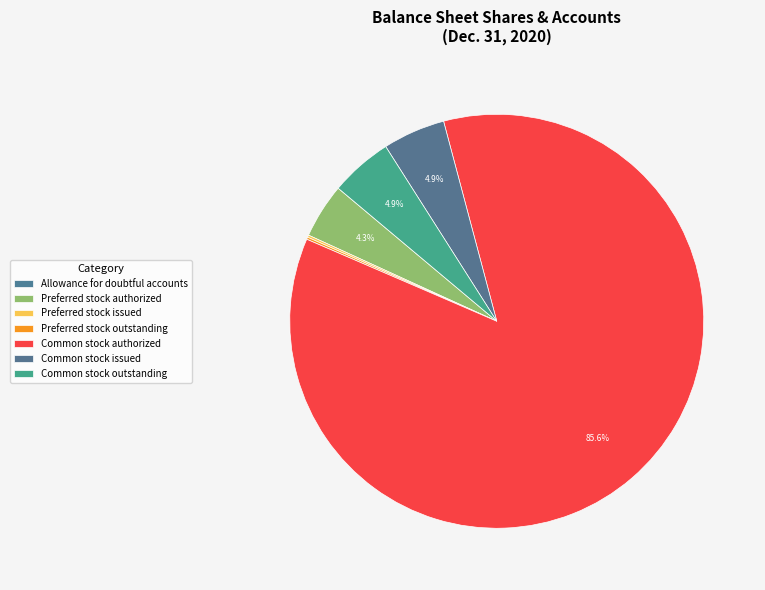

To the nearest percent, what is the average slice percentage?

14%